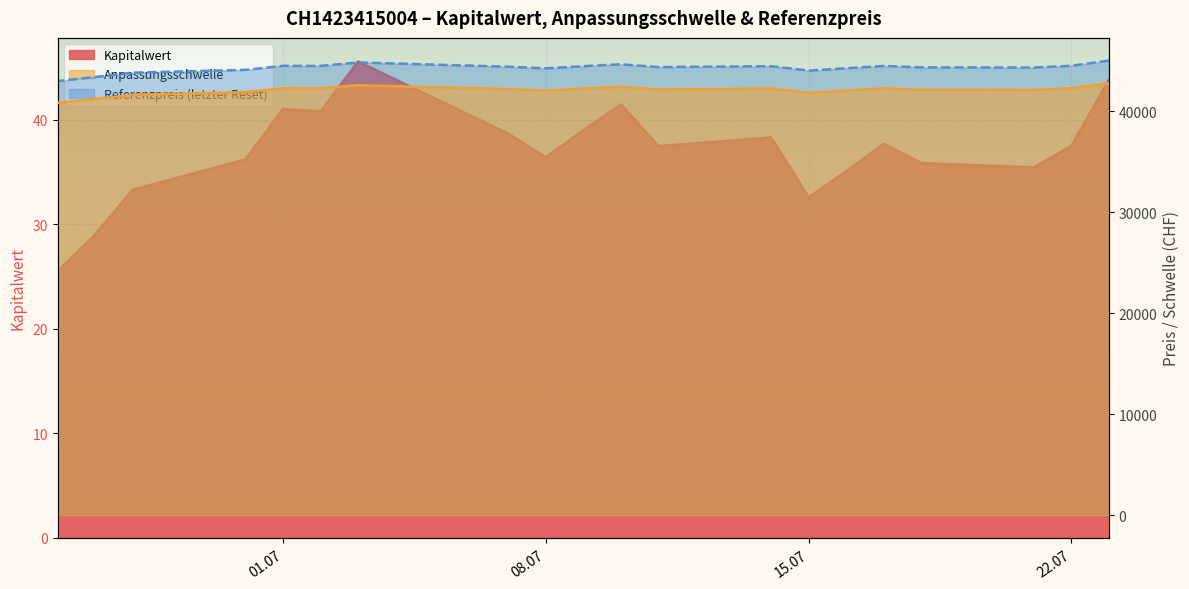

List the series in order of their peak value, lowest first.

Kapitalwert, Anpassungsschwelle, Referenzpreis